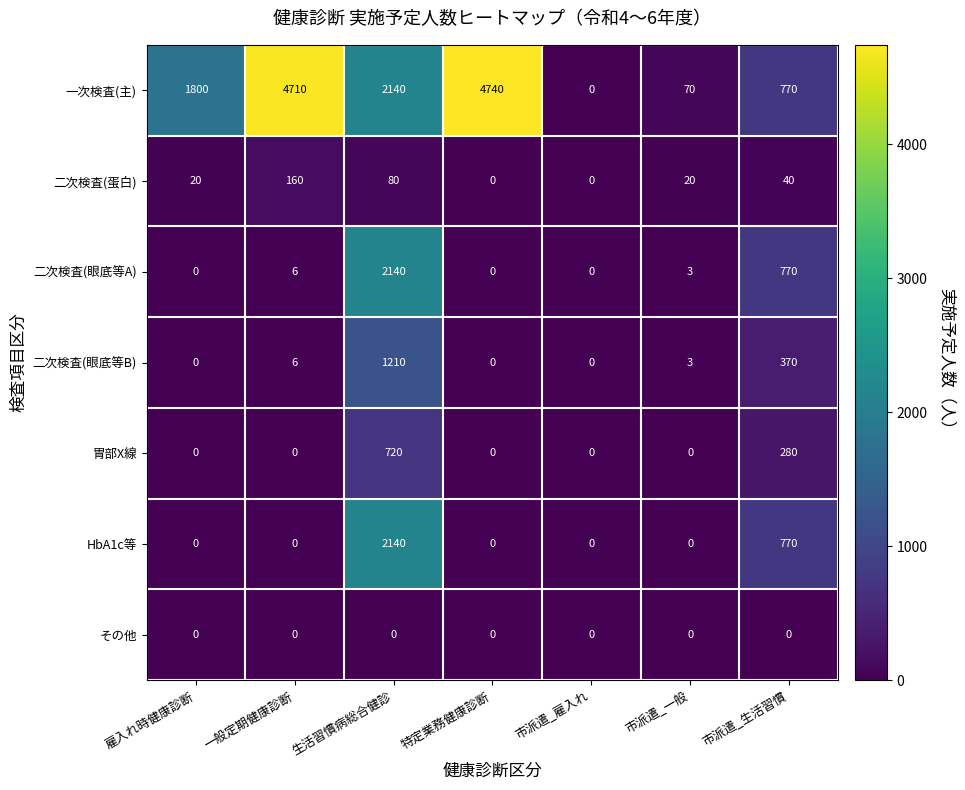

What is the difference between the HbA1c等 values at 生活習慣病総合健診 and 市派遣_雇入れ?

2140